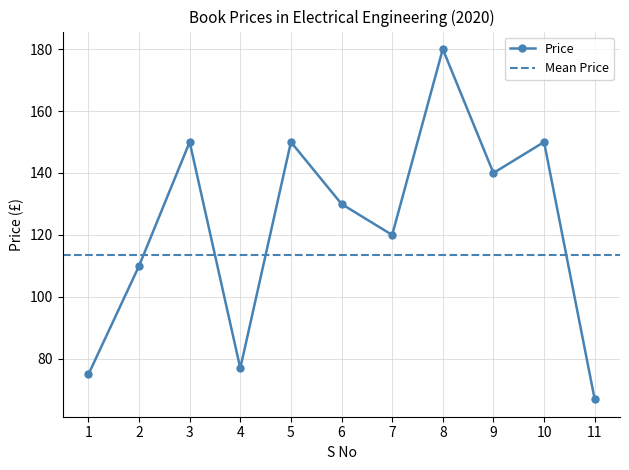

What is the sum of all values?

1349.0